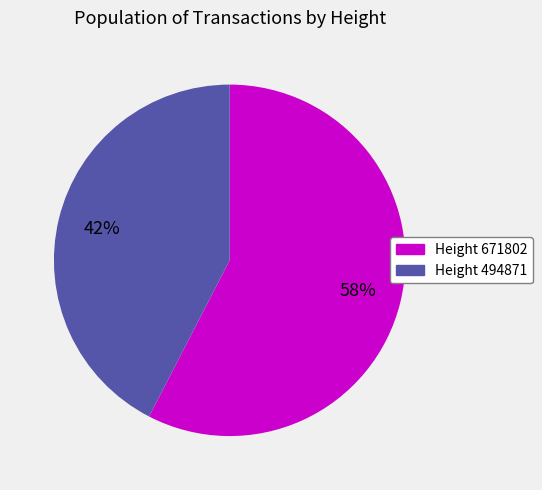

Does any single category account for the majority?

Yes